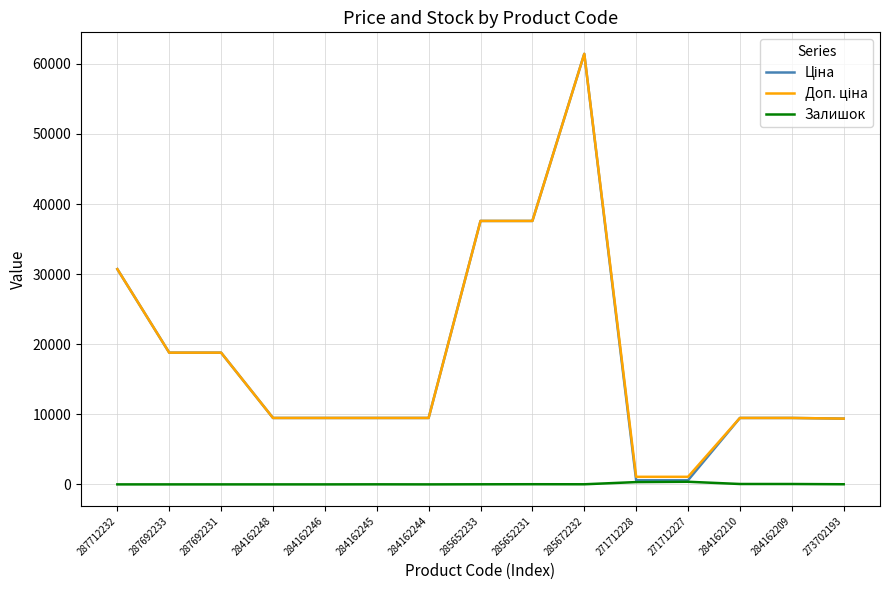

True or false: Залишок has a value of 53.0 at 284162209.

True